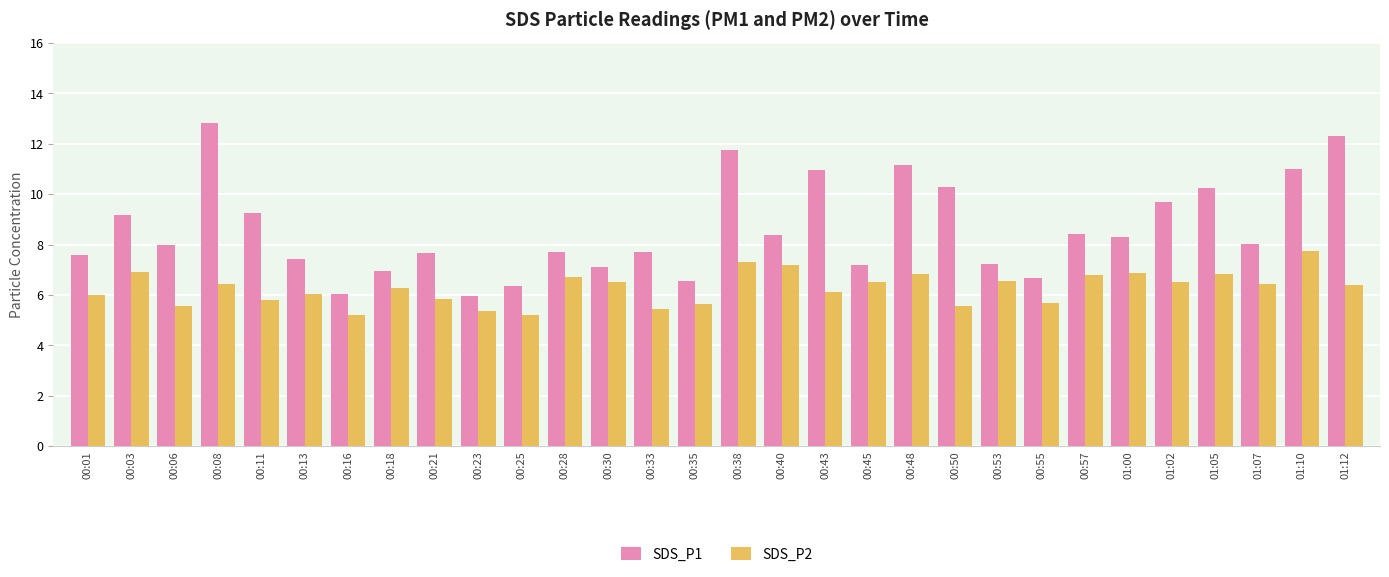

Rank the series at 00:53 from highest to lowest value.

SDS_P1, SDS_P2